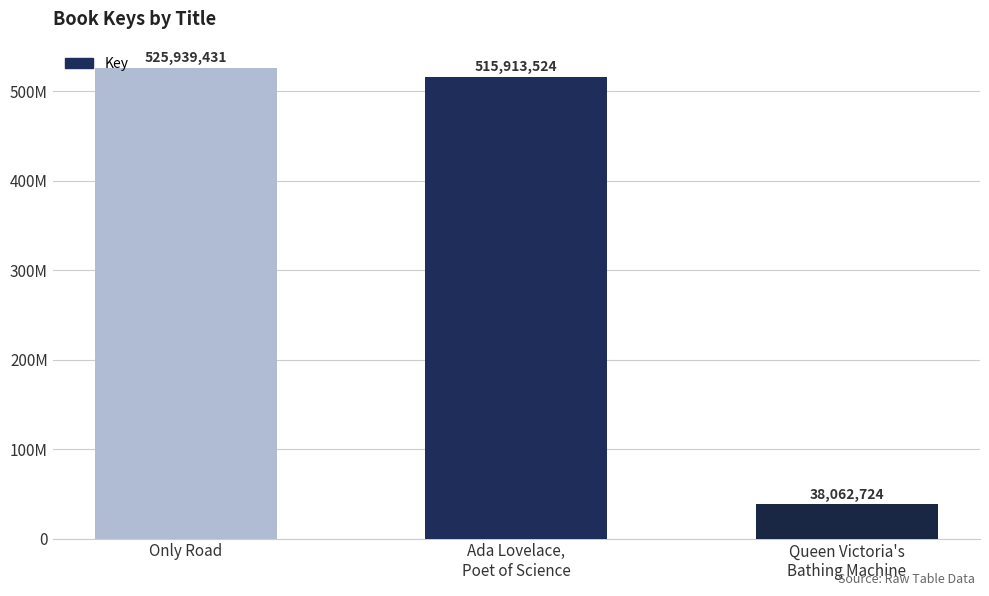

Reading left to right, what are all the values shown in this chart?

525939431	515913524	38062724